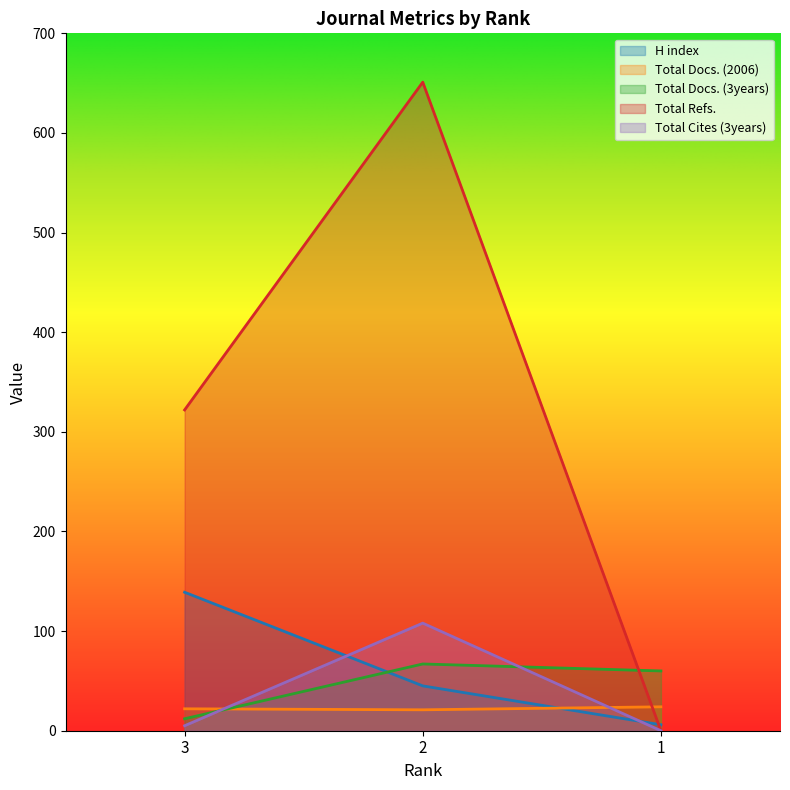

At which category is the sum across all series the highest?

2